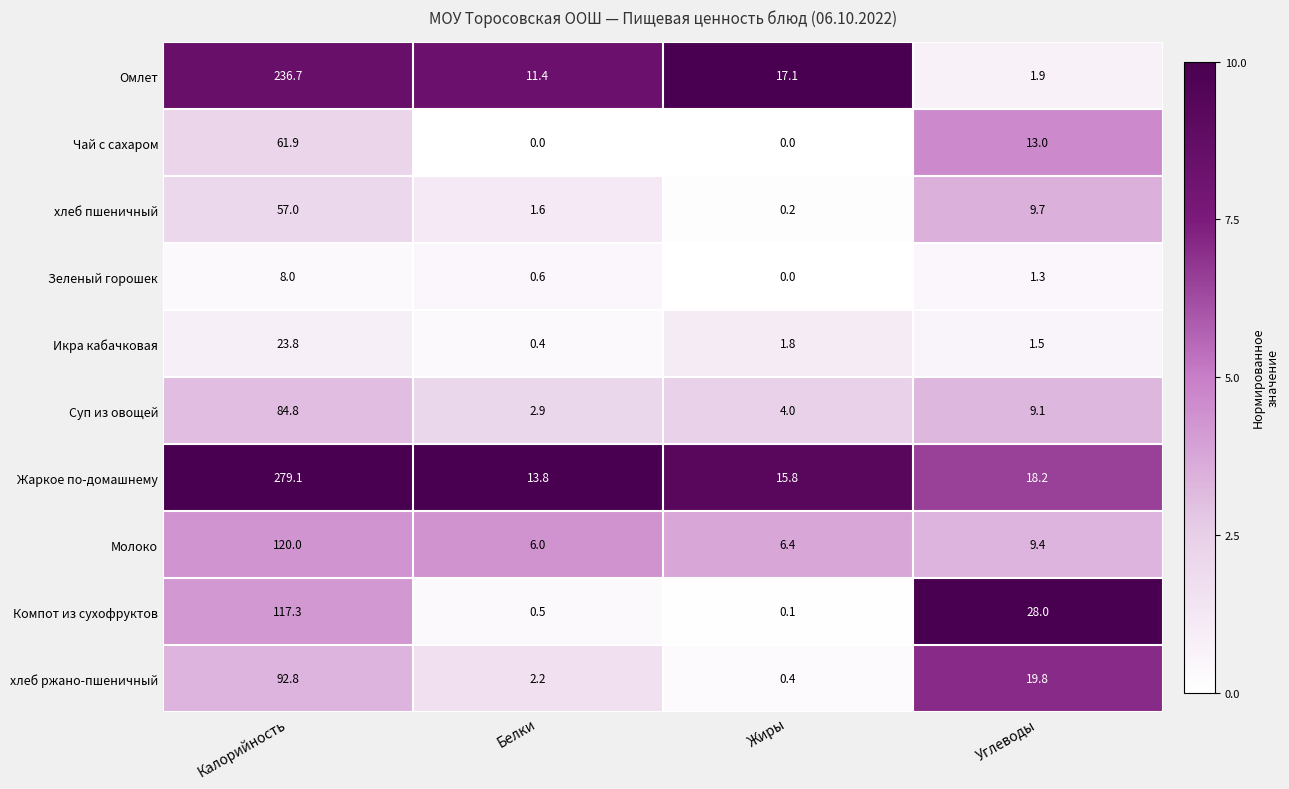

At which label does Чай с сахаром first exceed 13?

Калорийность